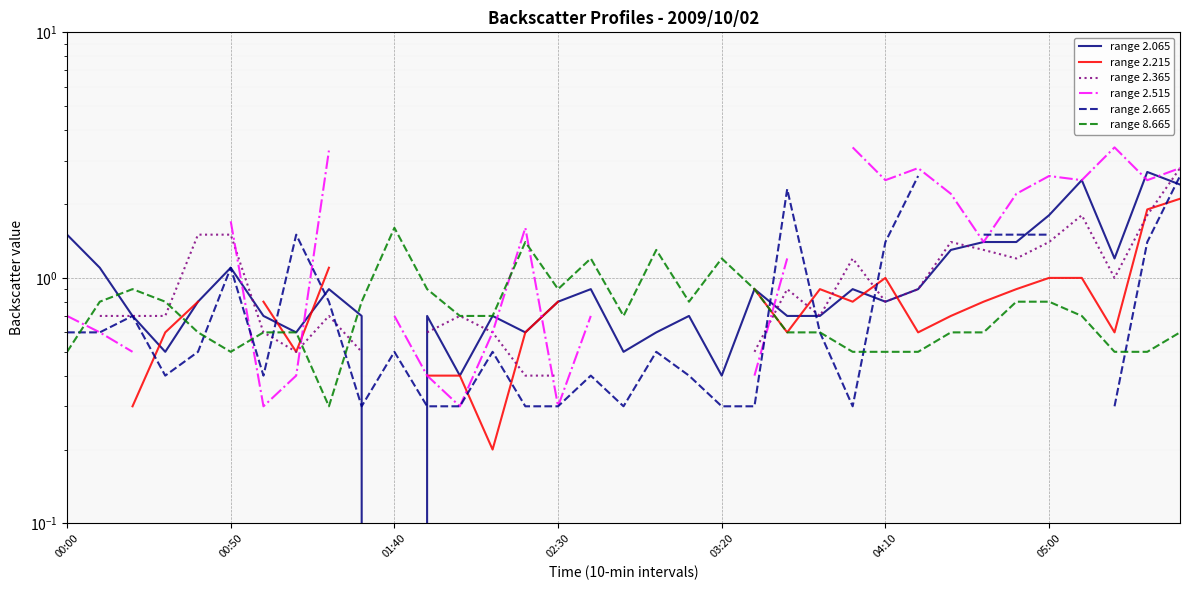

What is the label of the 5th point from the right?

05:00